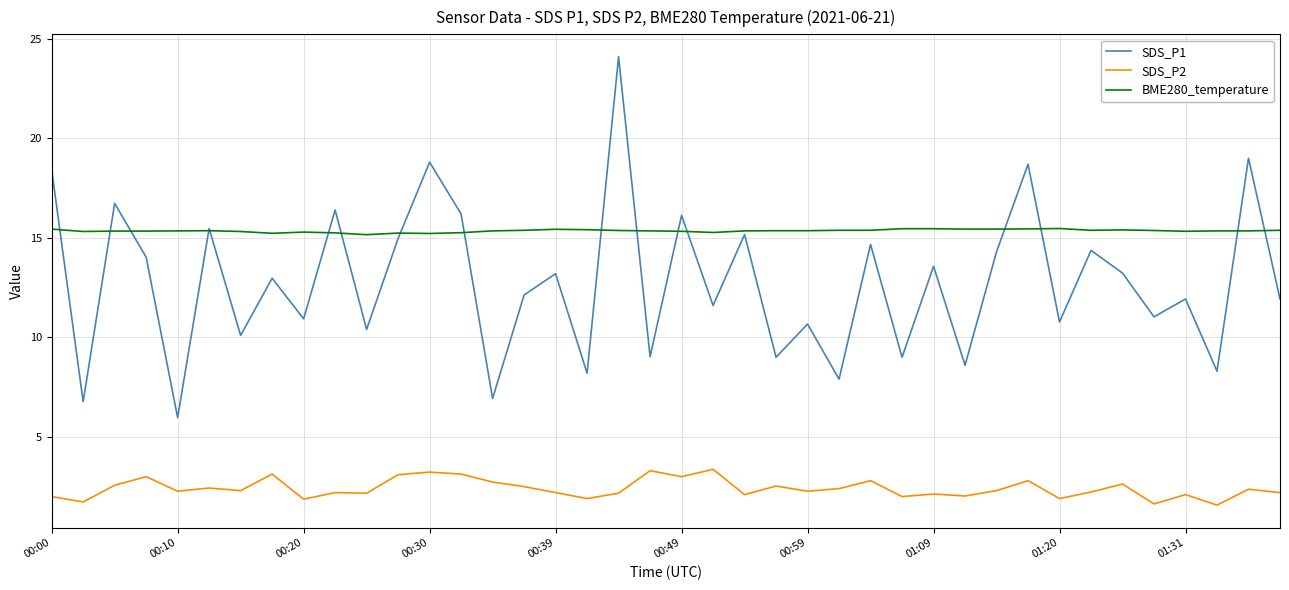

Is this an area chart (filled region under the line)?

No